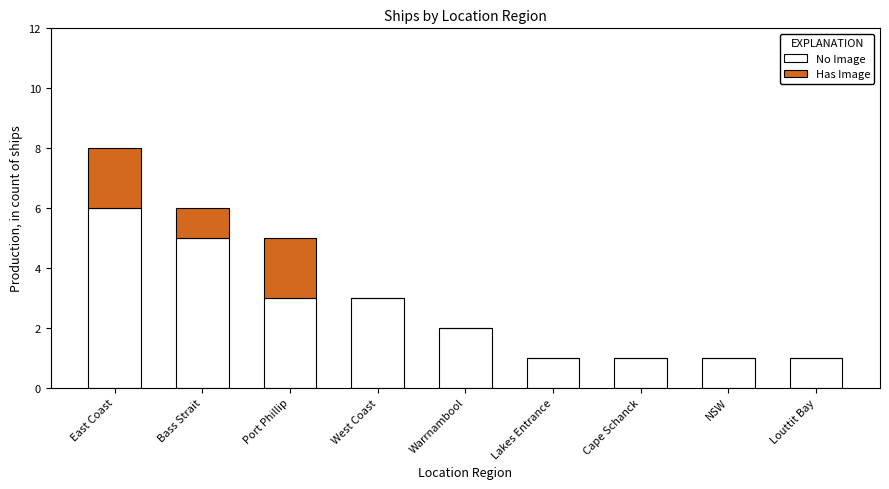

The No Image series shows 1 at West Coast. True or false?

False